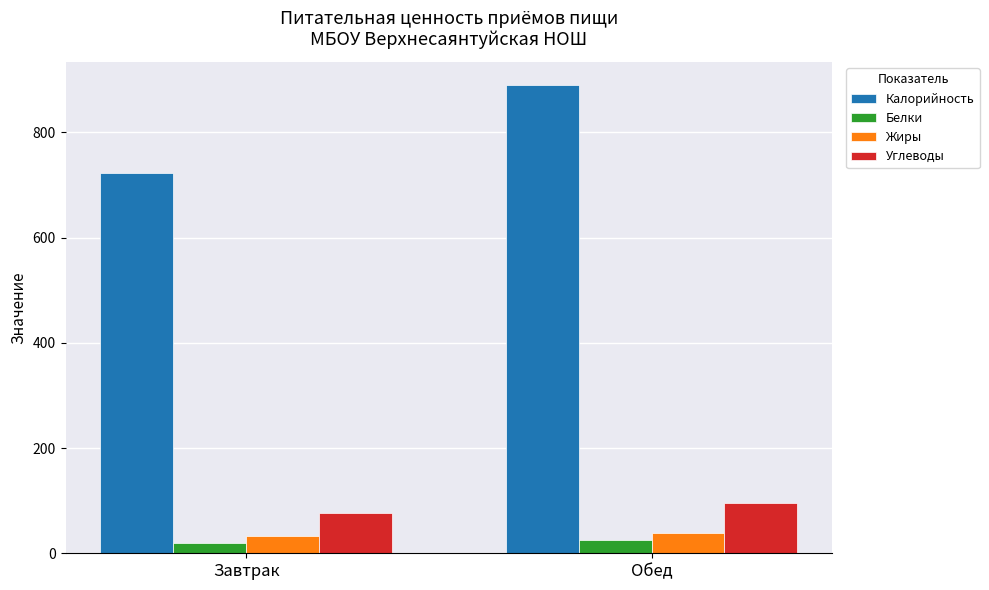

Does the chart contain stacked bars?

No